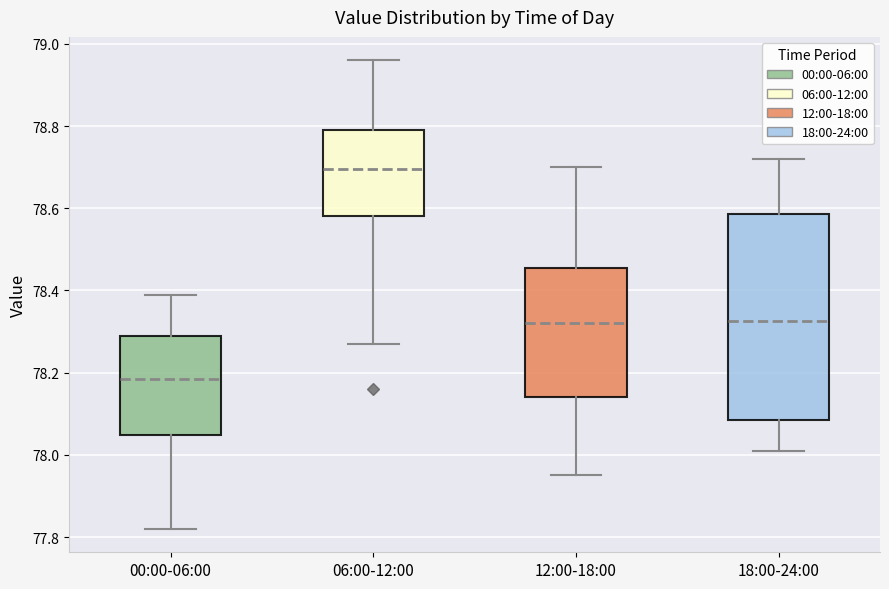

Where is the lower edge of the box for 12:00-18:00 on the y-axis? The values are not printed on the chart, so give them approximately, as read against the axis.

78.14